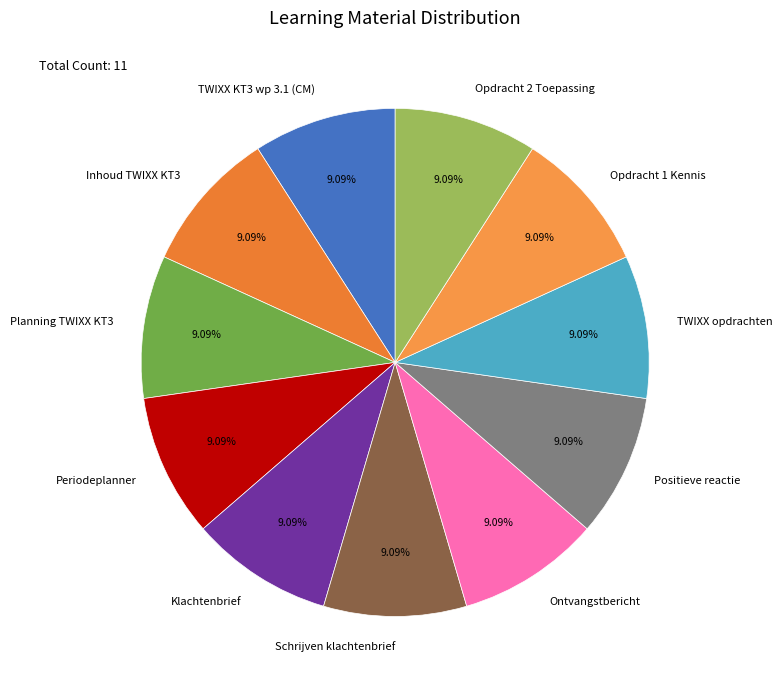

To the nearest percent, what is the average slice percentage?

9%